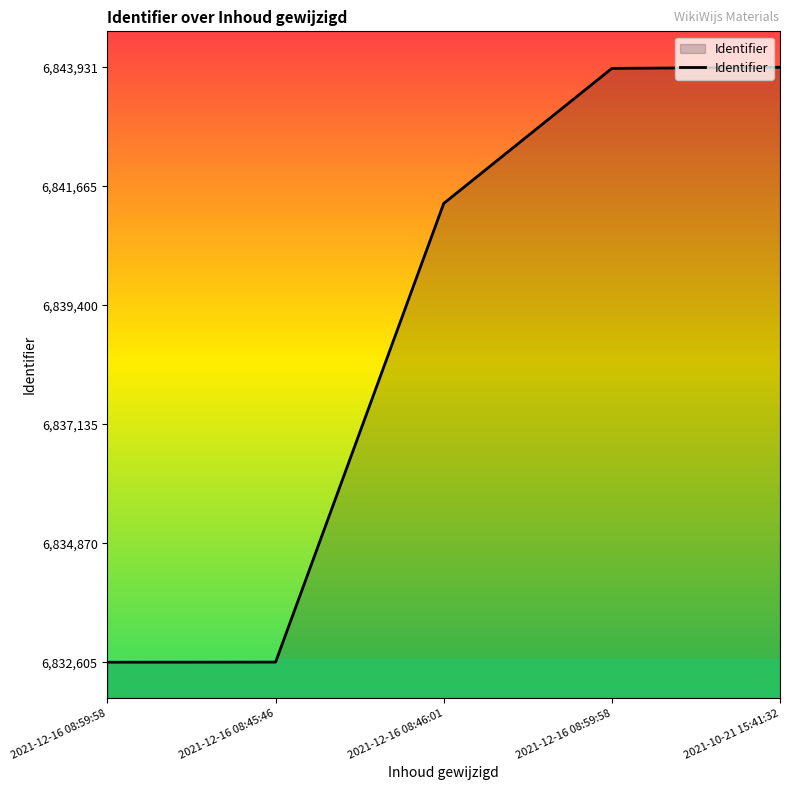

How many series are shown in this chart?

1